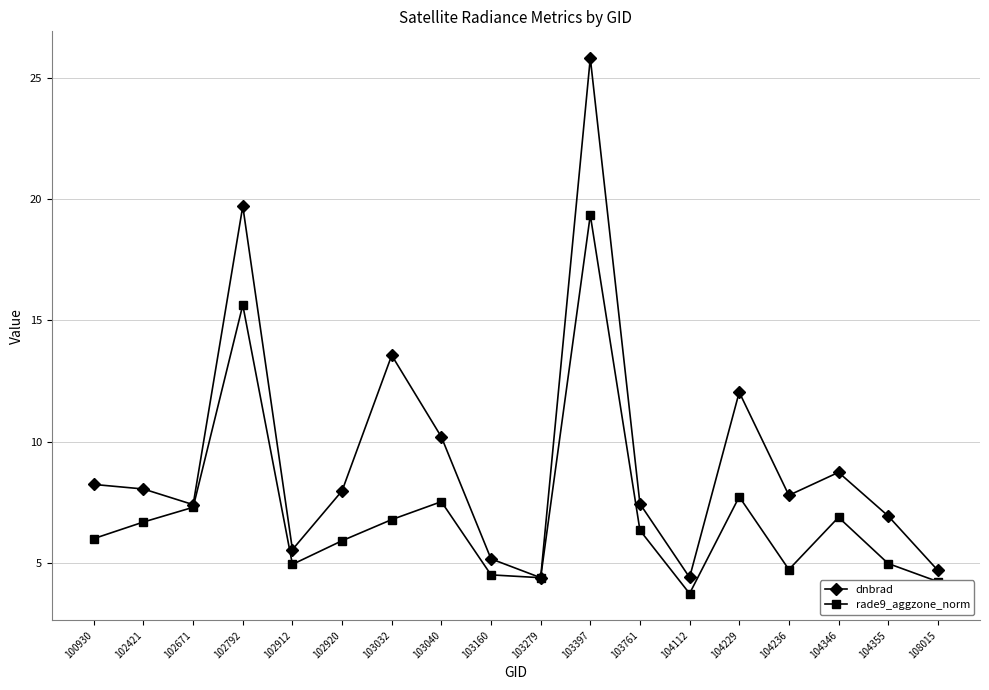

What is the value of the dnbrad point at the 8th from the left?

10.2